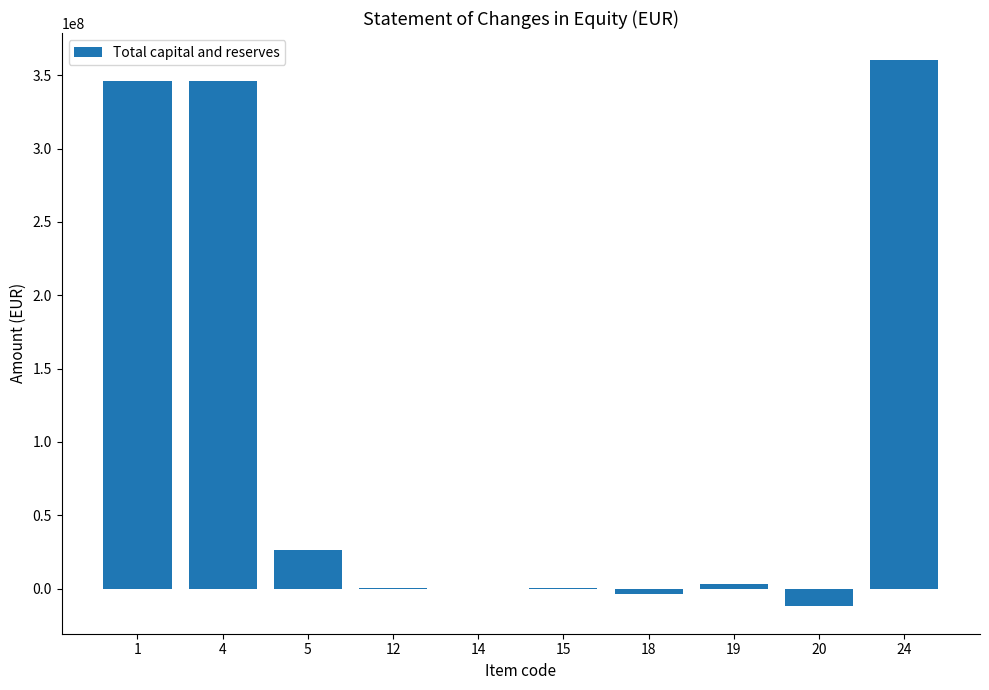

What is the change in value from 4 to 20?

-357975450